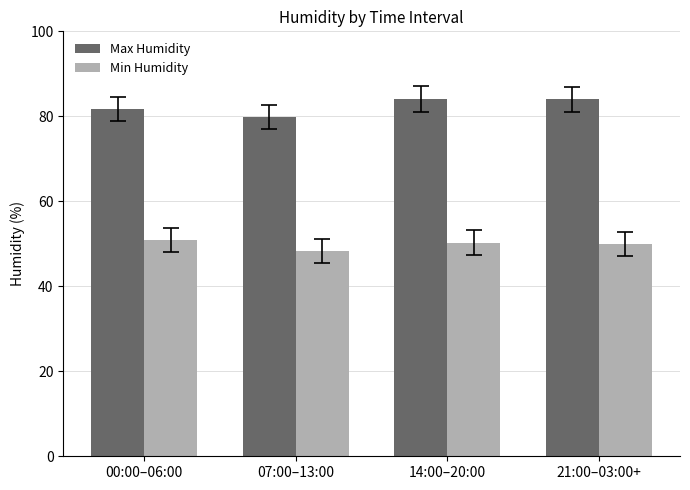

How many bars are there in total?

8